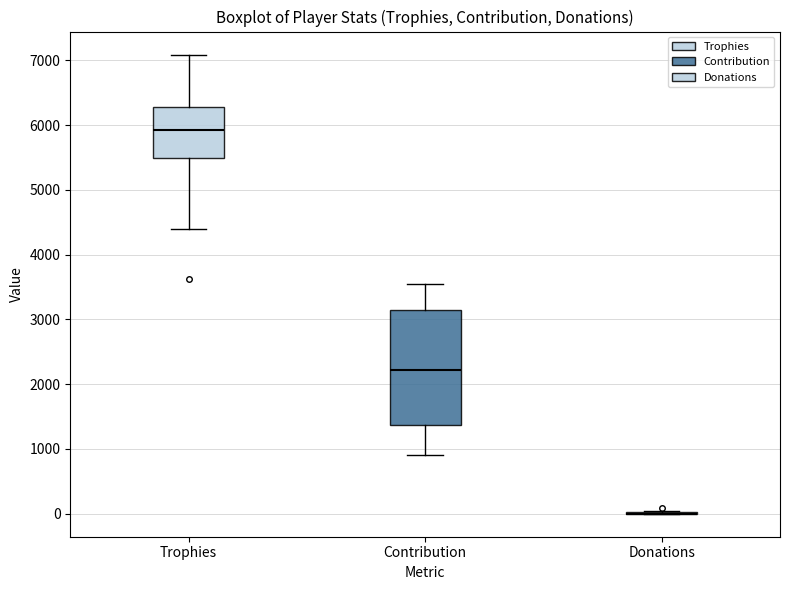

Where does the upper whisker of the box for Trophies end on the y-axis? The values are not printed on the chart, so give them approximately, as read against the axis.

7100